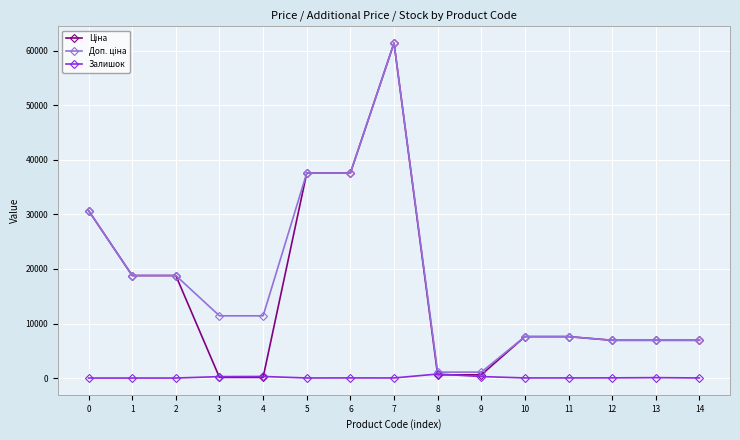

What is the value of the Залишок point at the 11th from the left?

20.0